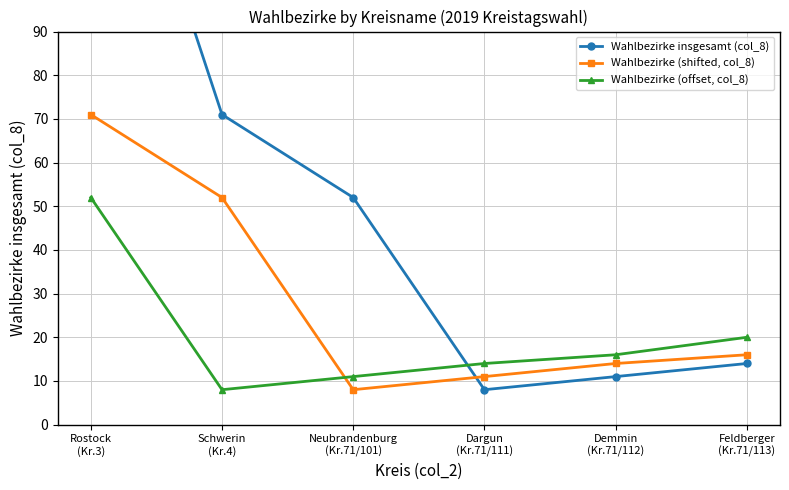

How many data points does each series have?

6